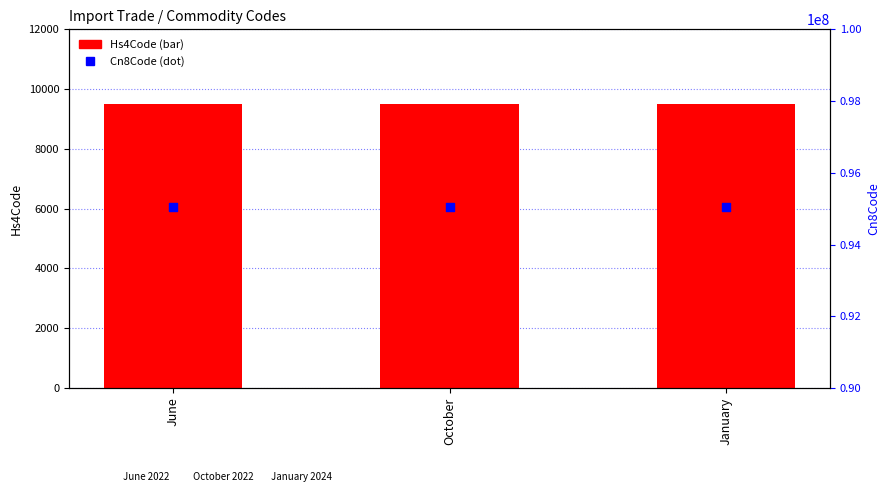

What is the total value across all series at June?

95052514